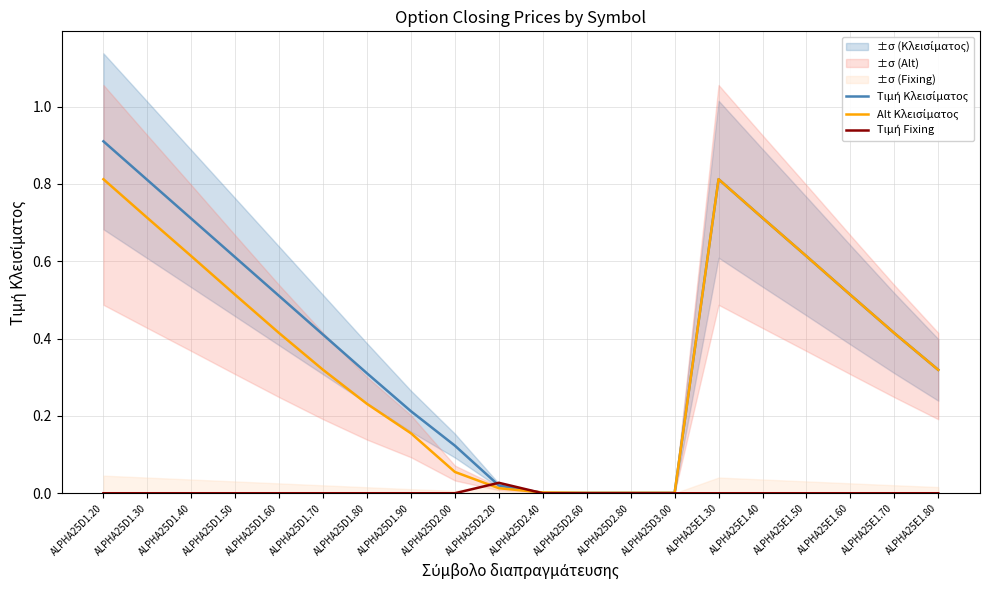

The Τιμή Κλεισίματος series shows 1.4 at ALPHA25E1.30. True or false?

False